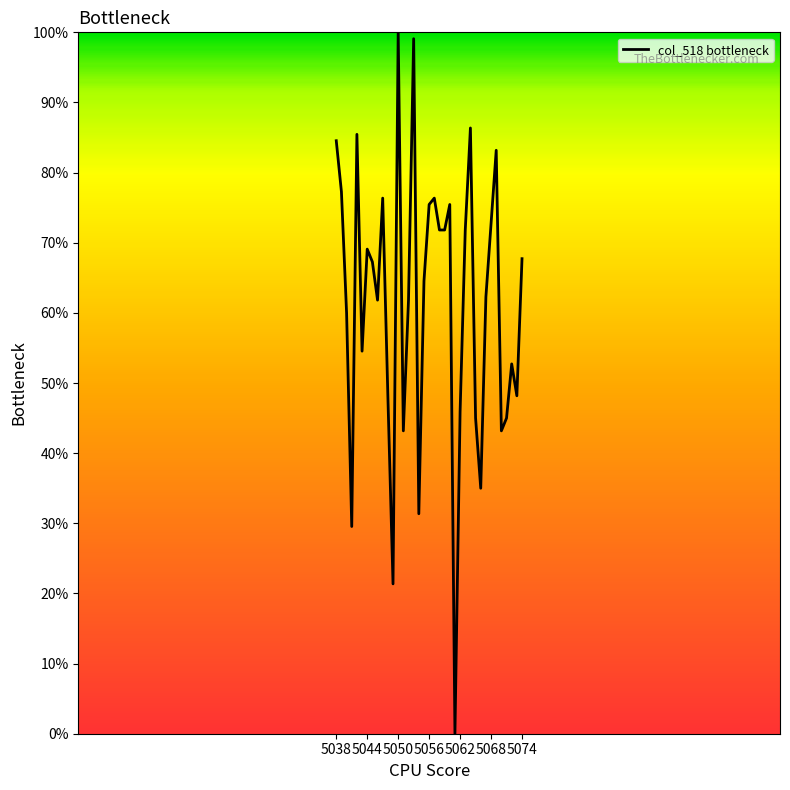

What is the greatest value displayed?

100.0